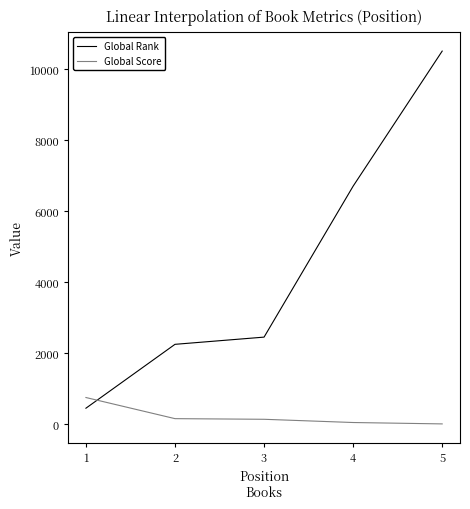

Read the Global Score value at 4, to the nearest 10.

50